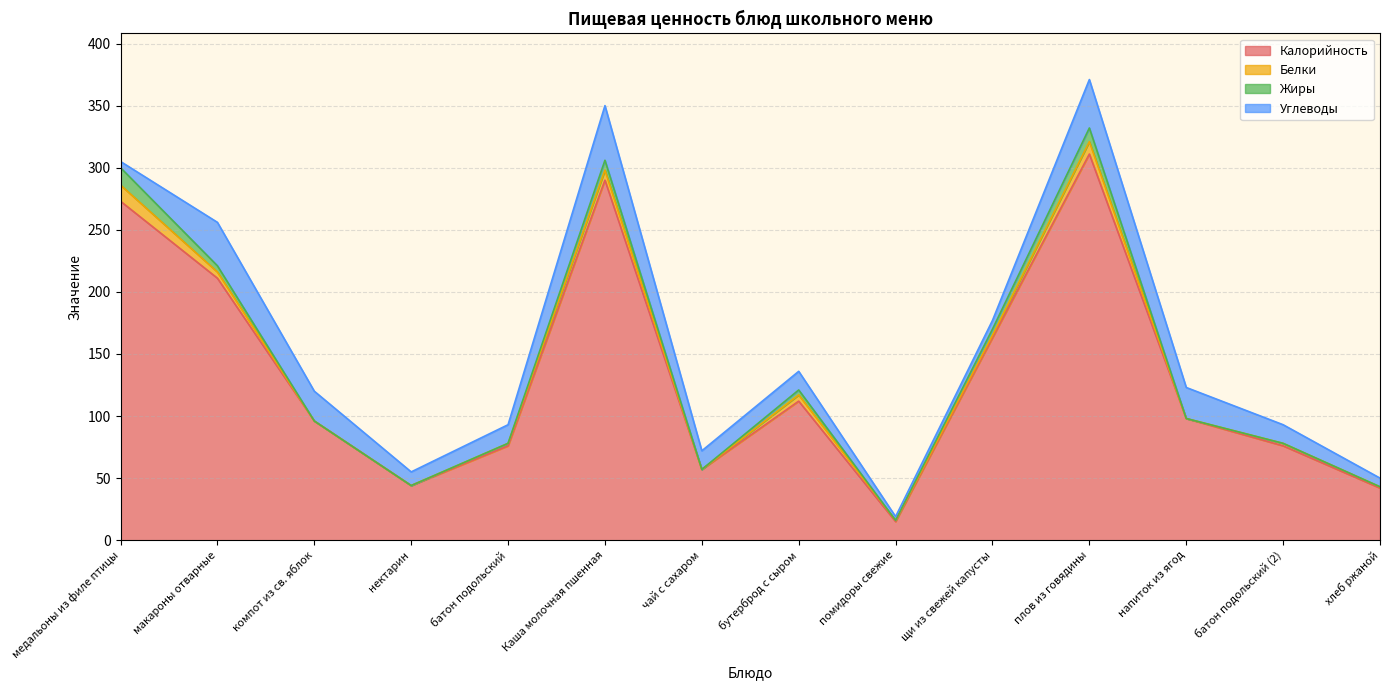

Rank the series by their maximum value, from highest to lowest.

Калорийность, Углеводы, Жиры, Белки